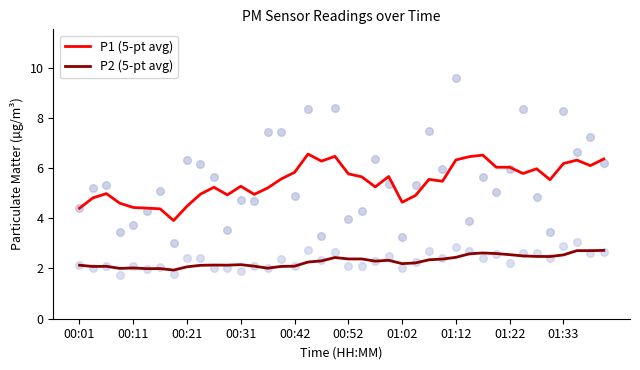

Which series reaches the maximum Y coordinate?

P1 (5-pt avg)